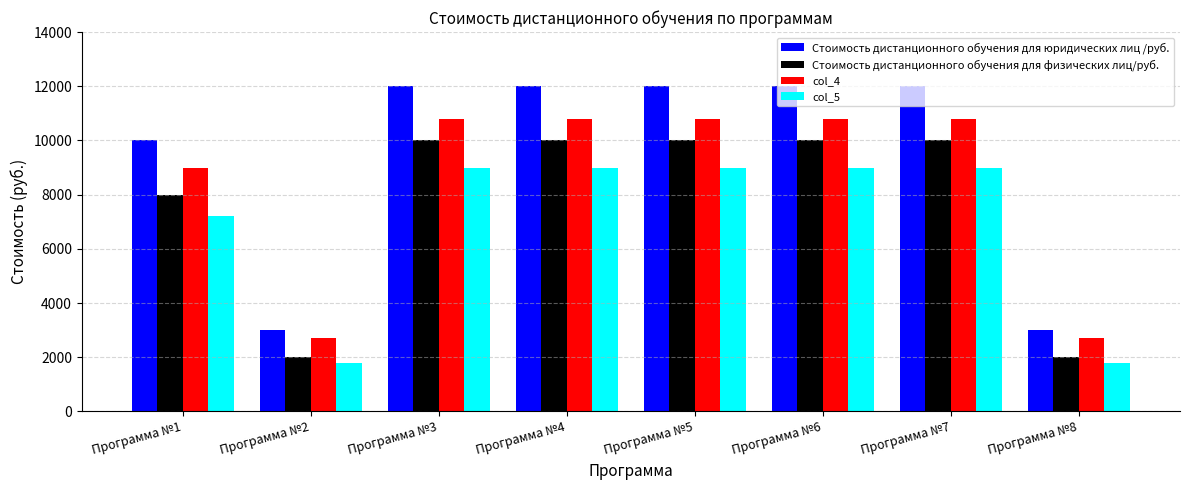

What is the total value across all series at Программа №5?

41800